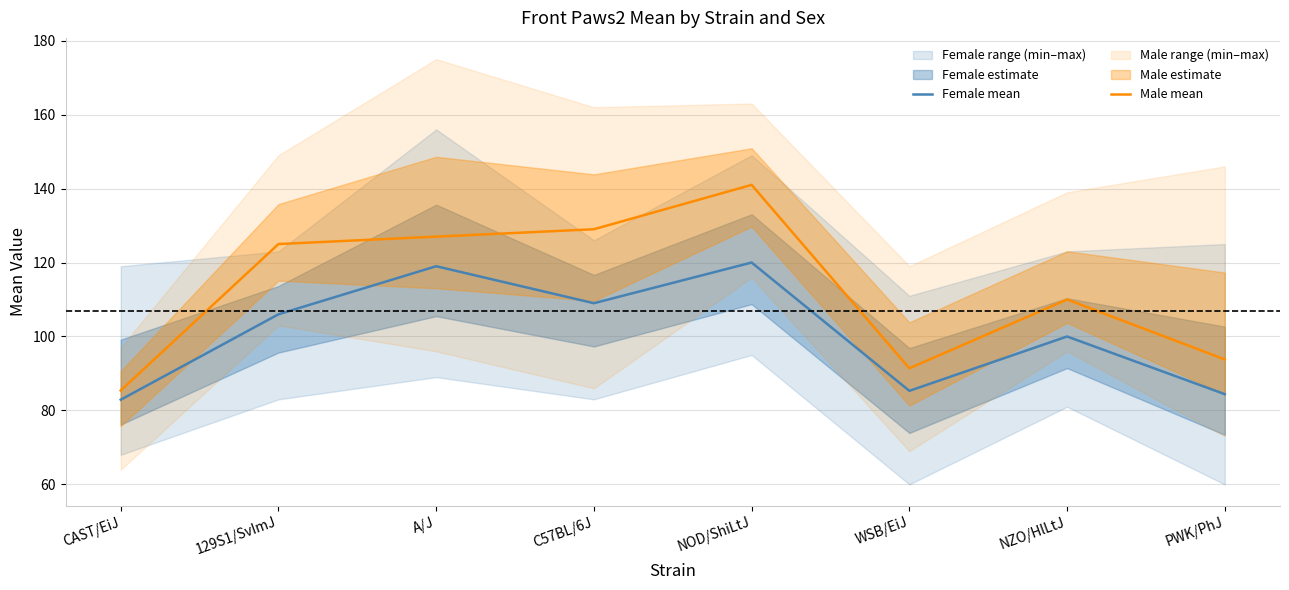

True or false: Female mean and Male mean intersect in this chart.

False